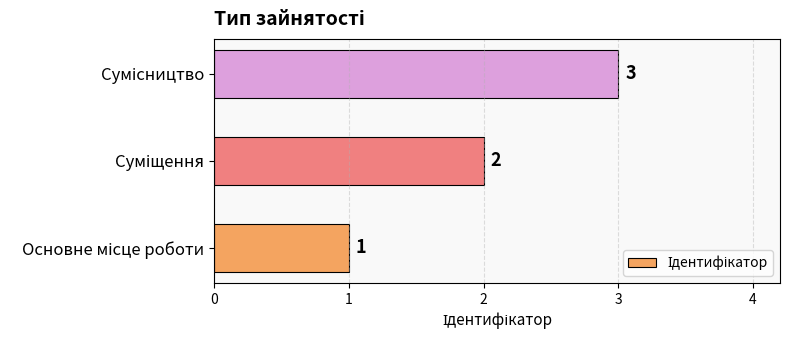

How many values are between 1 and 3?

3